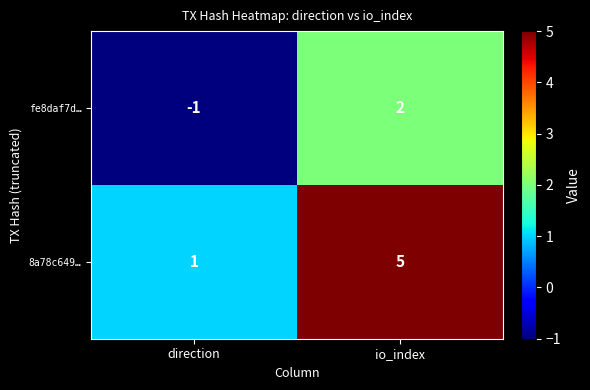

Which series has the largest total across all categories?

8a78c649…